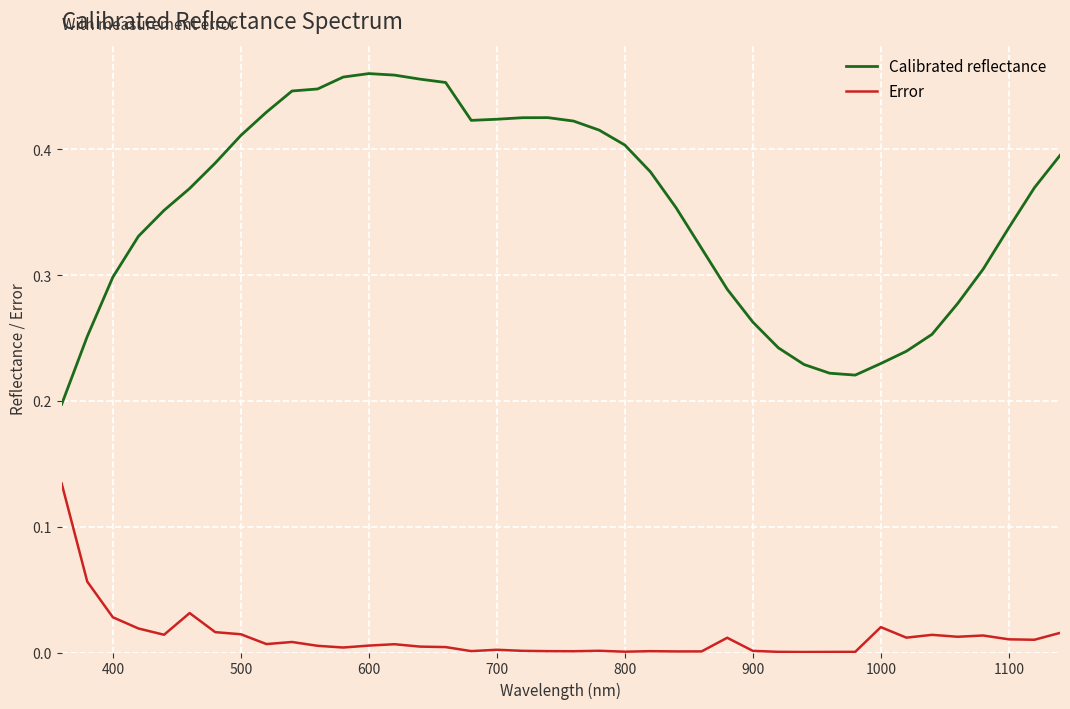

True or false: Error and Calibrated reflectance cross at least once.

False